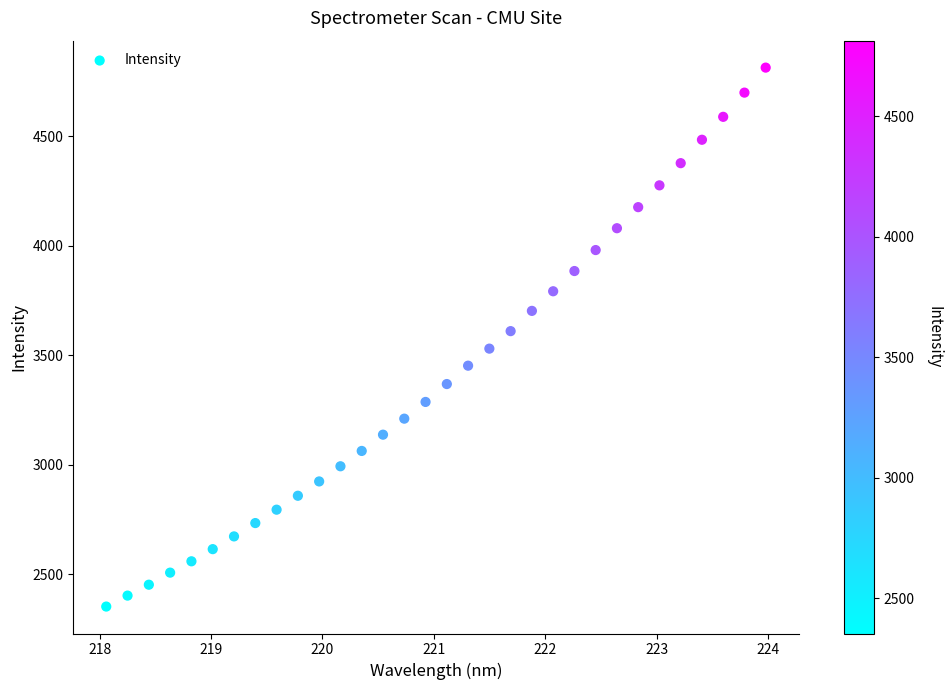

What is the range of X values (max minus min)?

5.9